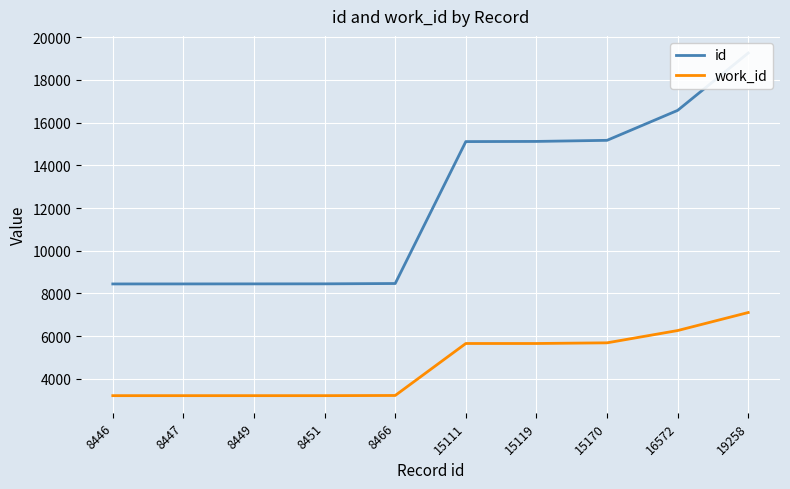

Is it true that work_id equals 3171 at 15170?

False